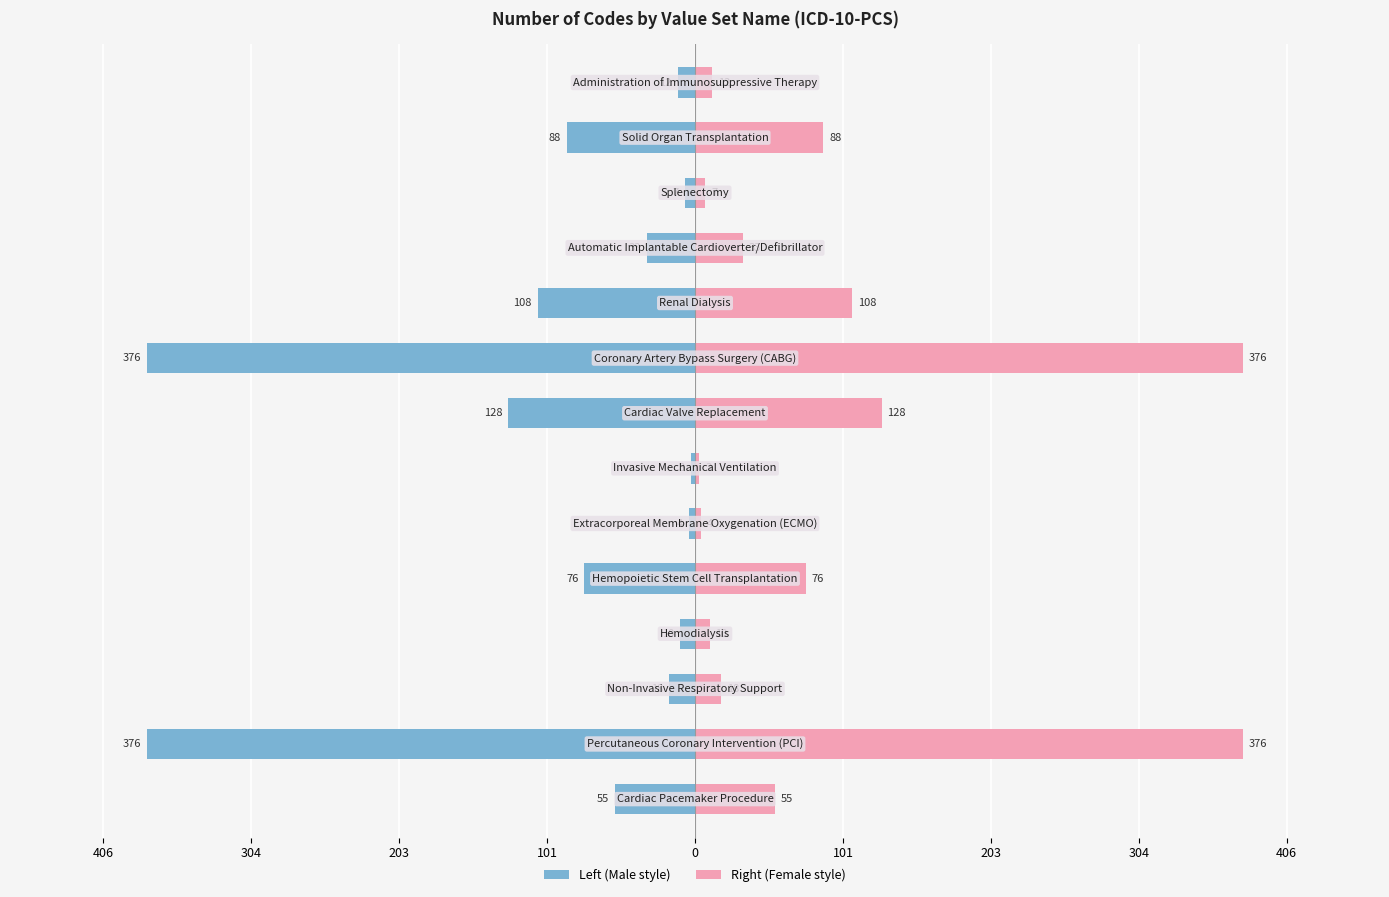

The value of NumberOfCodes (Left) at 13 is -6. True or false?

False